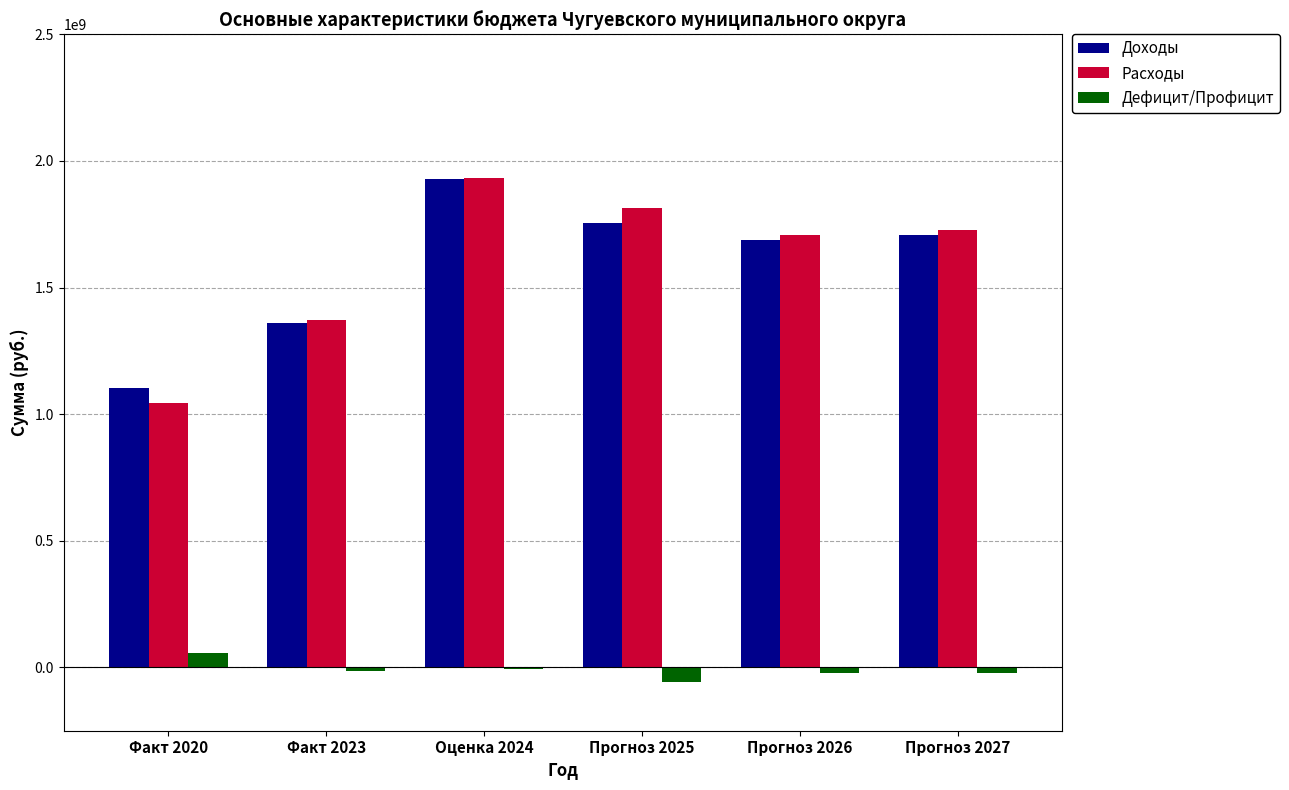

The value of Расходы at Прогноз 2027 is 2843012574.8. True or false?

False